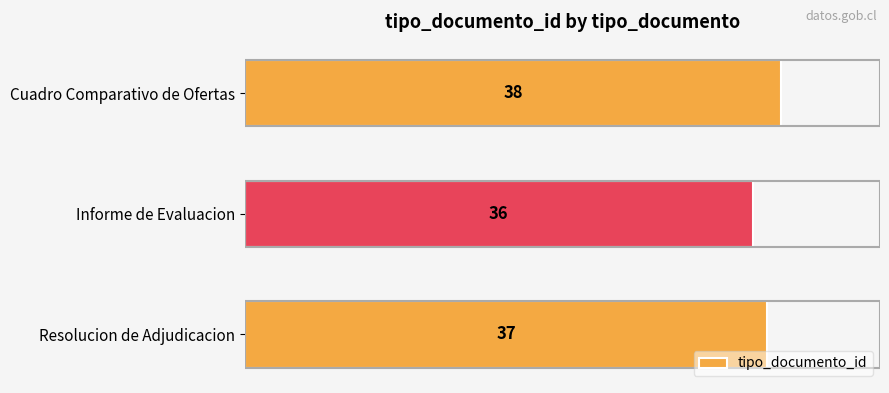

The value at Cuadro Comparativo de Ofertas is 15. True or false?

False